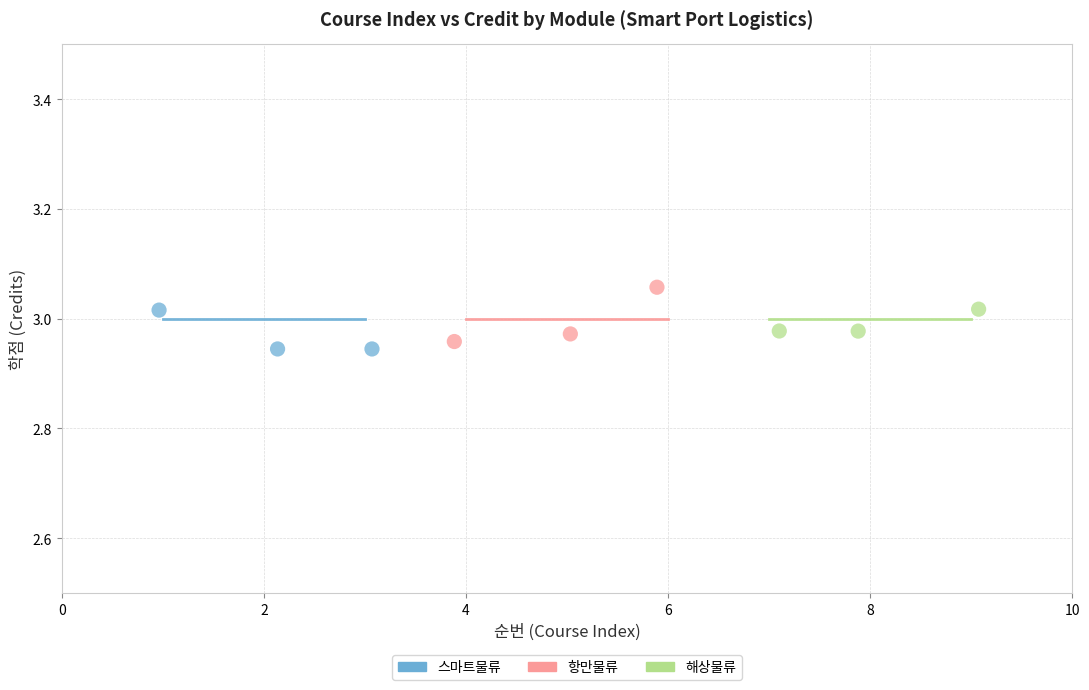

What are all the series names shown in the legend?

스마트물류, 항만물류, 해상물류